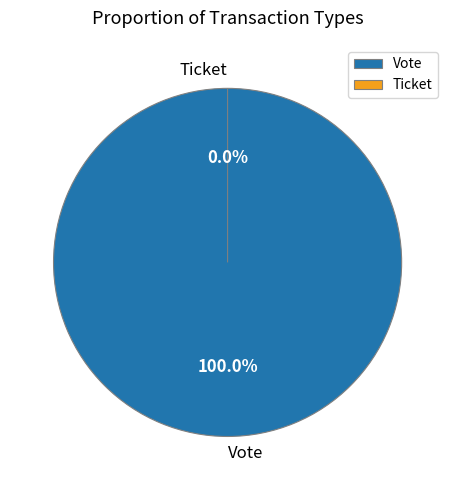

True or false: Vote accounts for 100% of the total.

True